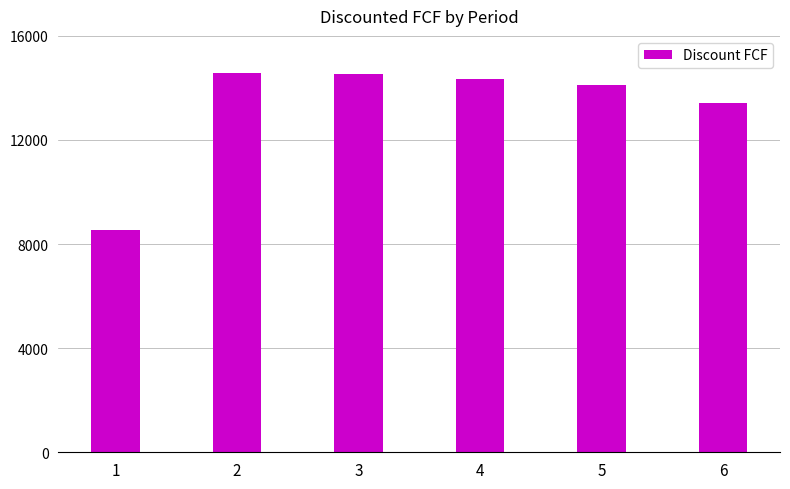

What is the difference between the values at 1 and 3?

6023.4